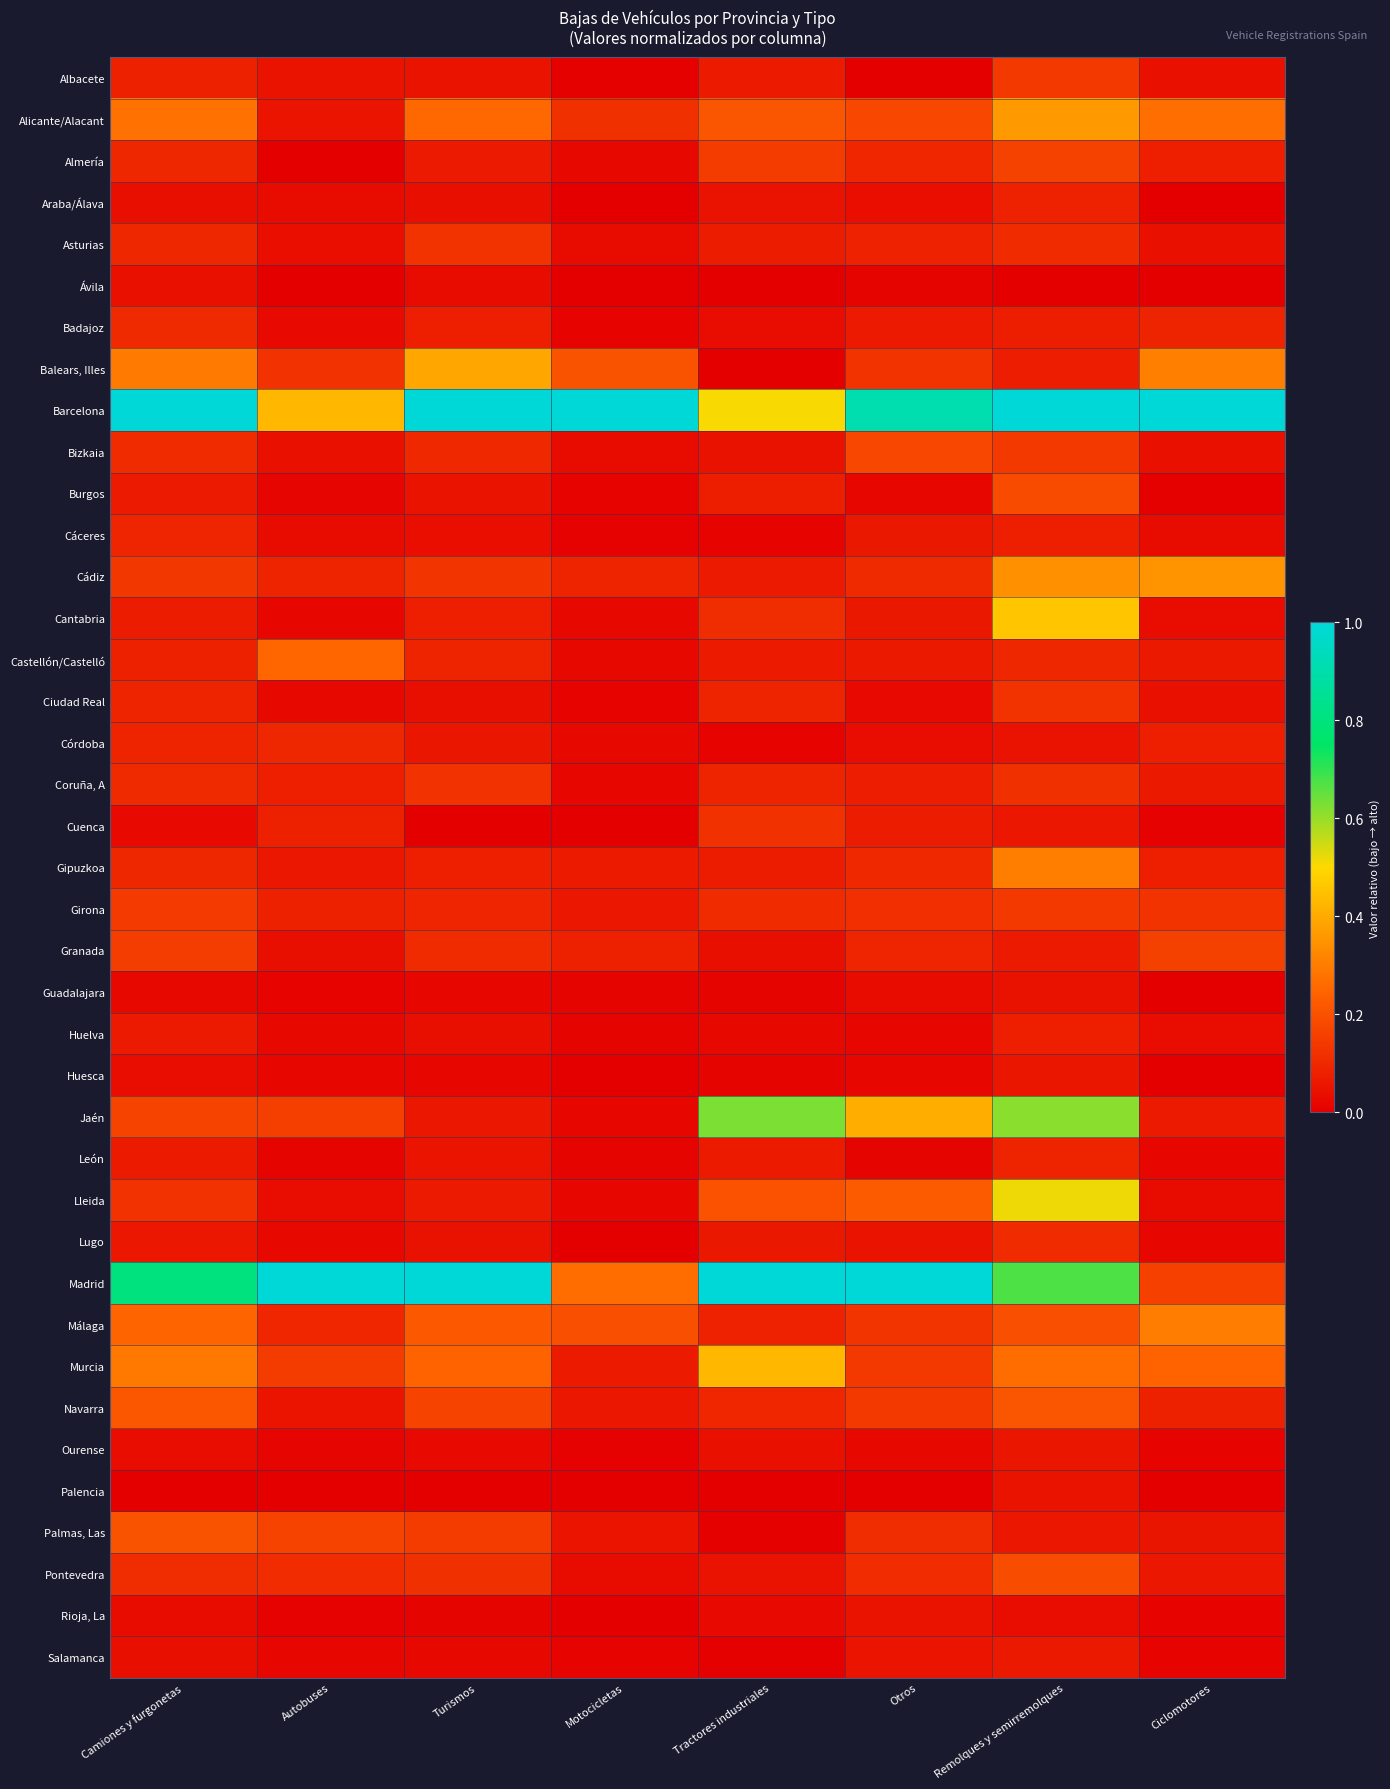

How many distinct data groups are displayed?

39